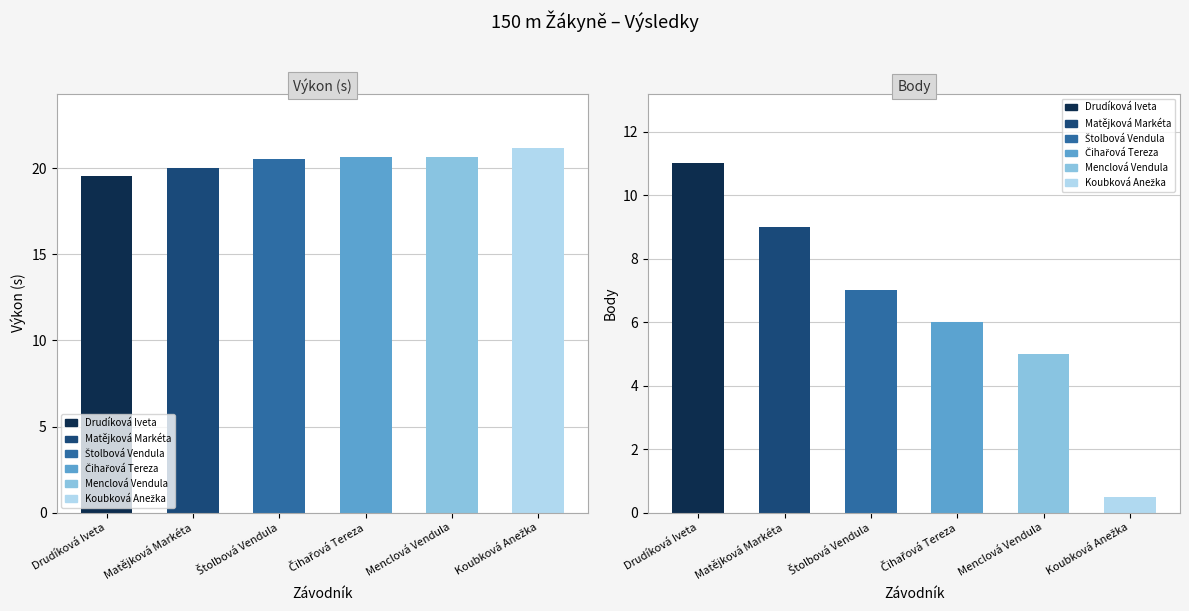

Rank the series by their average value, from highest to lowest.

Výkon, Body